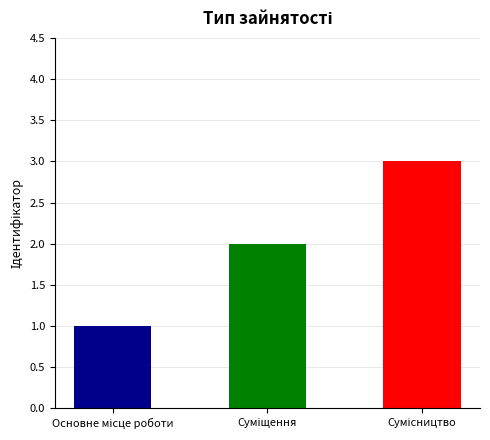

Reading left to right, list all the values displayed in this chart.

1	2	3